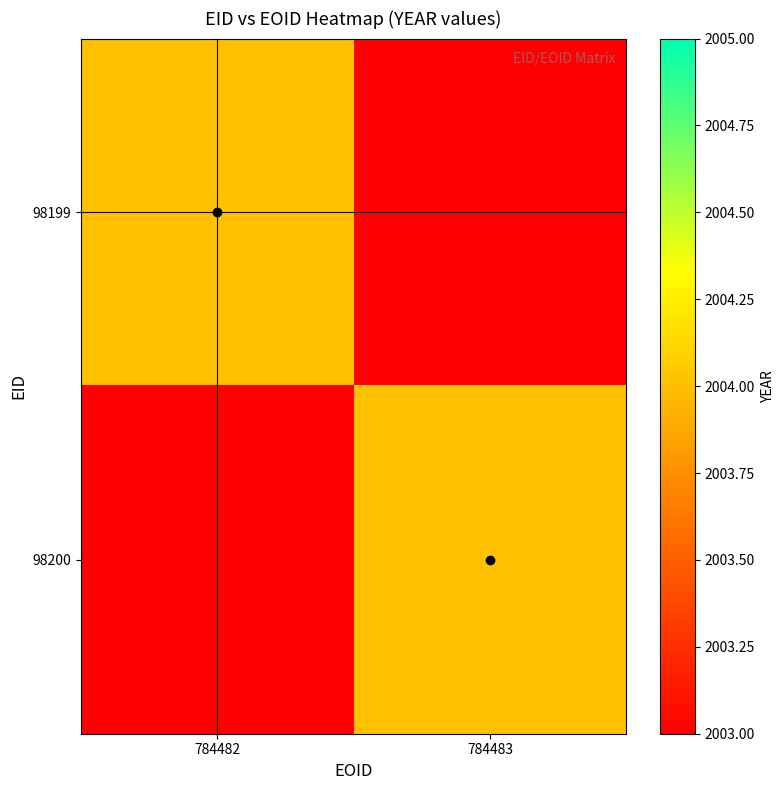

Reading right to left, transcribe all the data shown in this chart.

98199: 784483=2003	784482=2004
98200: 784483=2004	784482=2003